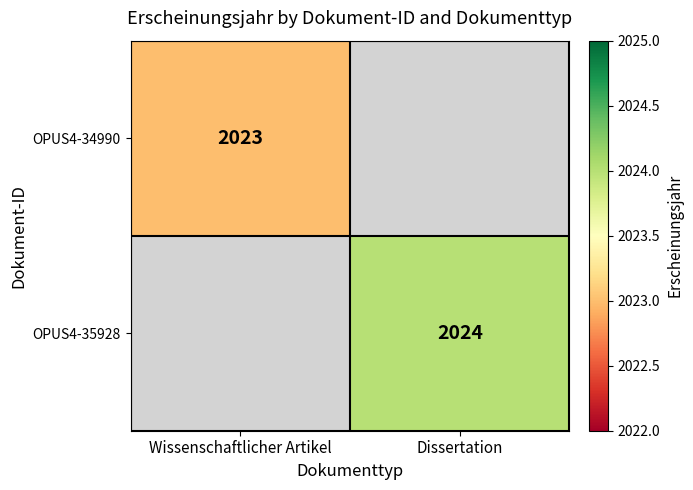

What is the minimum value shown in the chart?

2023.0